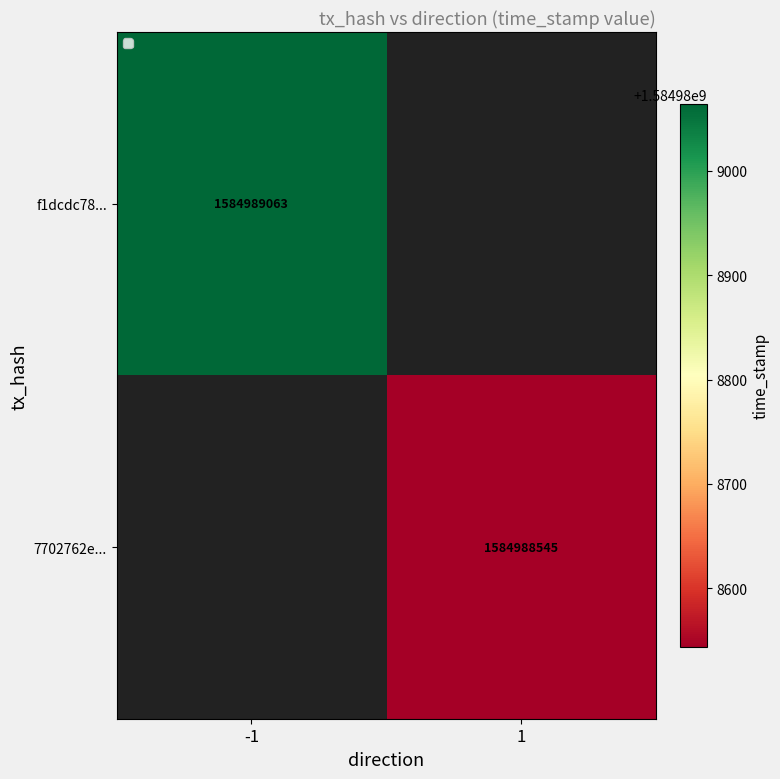

Reading left to right, transcribe all the data shown in this chart.

f1dcdc781952fc23d53a58bcb75931696976aec: direction=-1	time_stamp=1584989063
7702762ea4926387d04a2140f3a4e6fe581710a: direction=1	time_stamp=1584988545